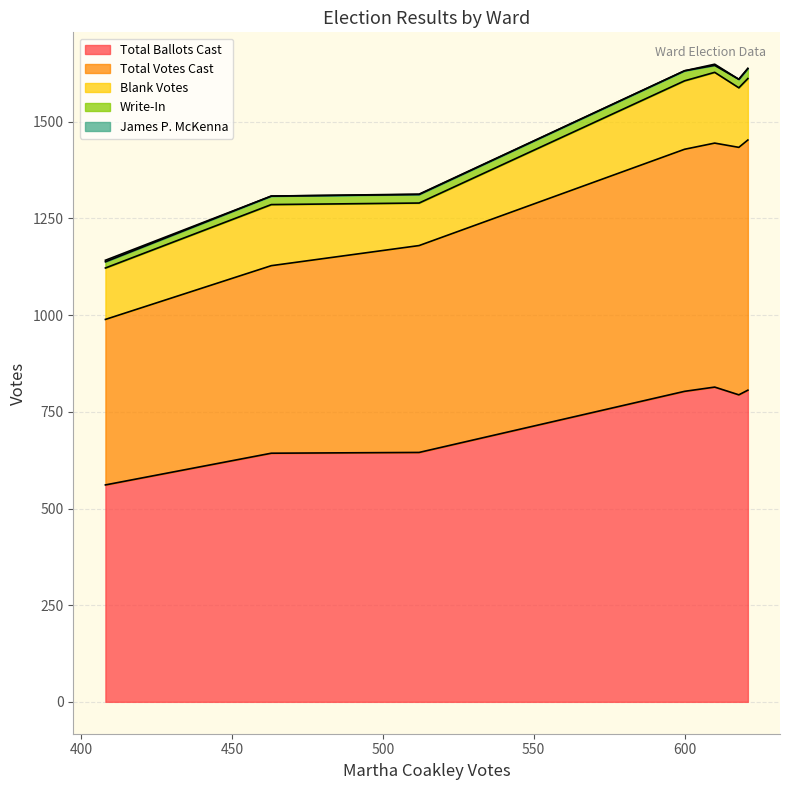

True or false: Blank Votes has a value of 249 at Ward 1.

False